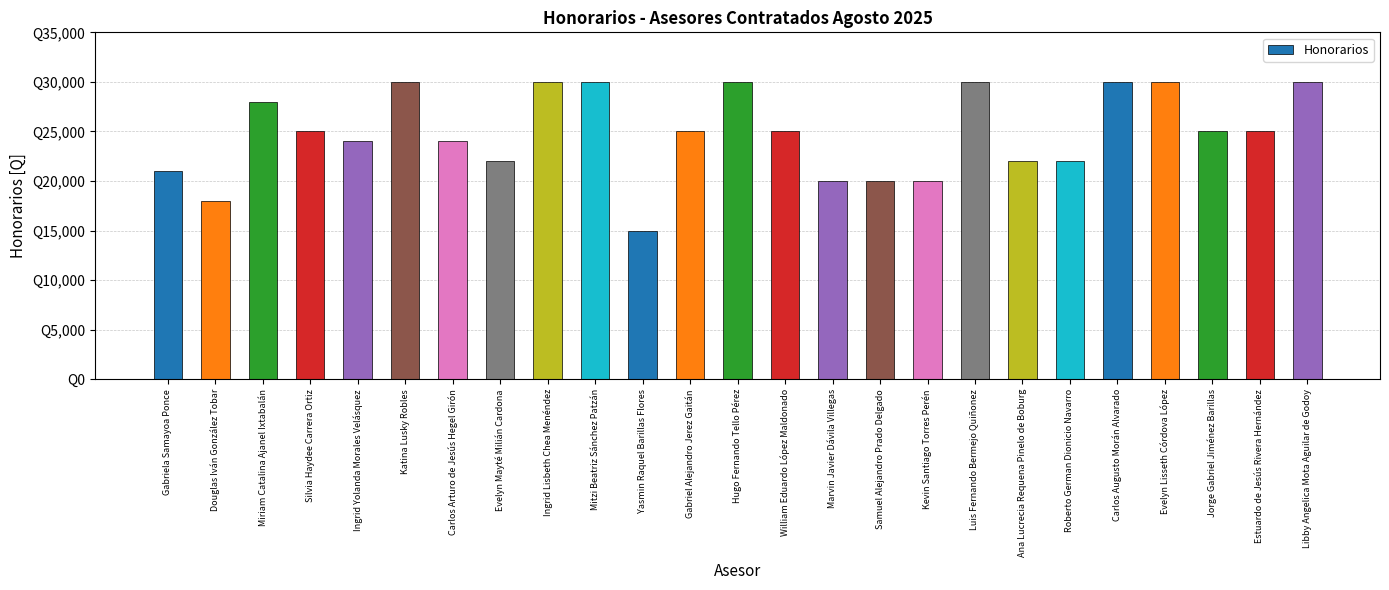

Between Ingrid Yolanda Morales Velásquez and Douglas Iván González Tobar, which is larger?

Ingrid Yolanda Morales Velásquez